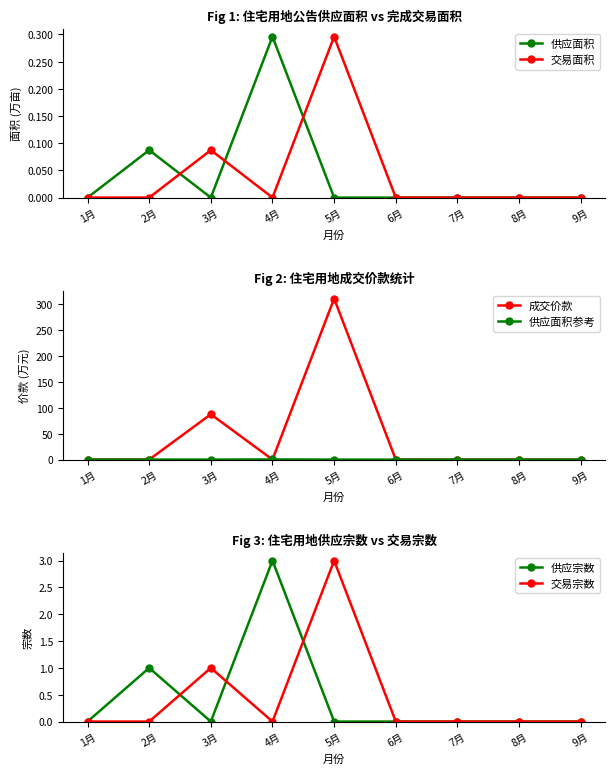

What is the difference between the highest and lowest values at 2月?

1.0